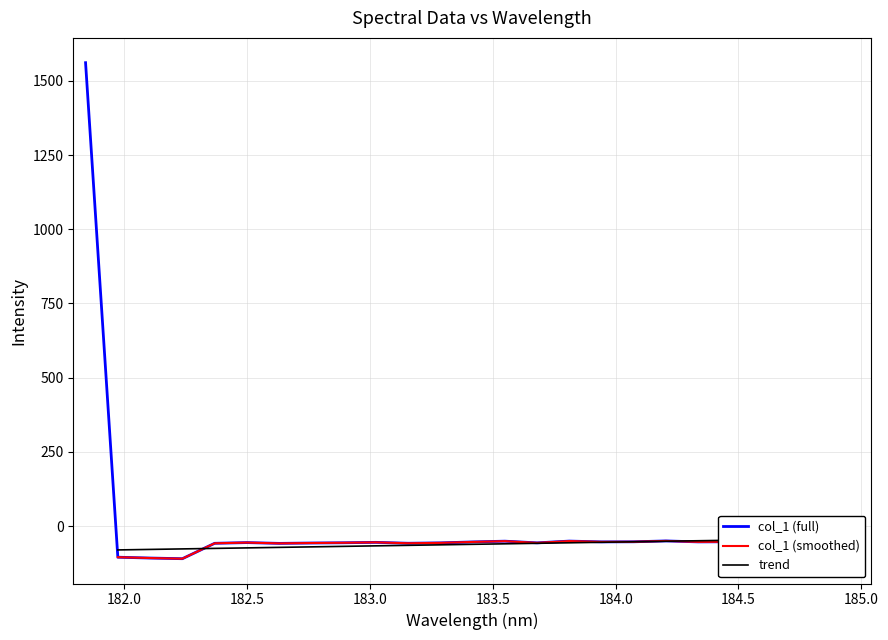

How many interior local valleys (lower than both neighbors) does the data have?

7